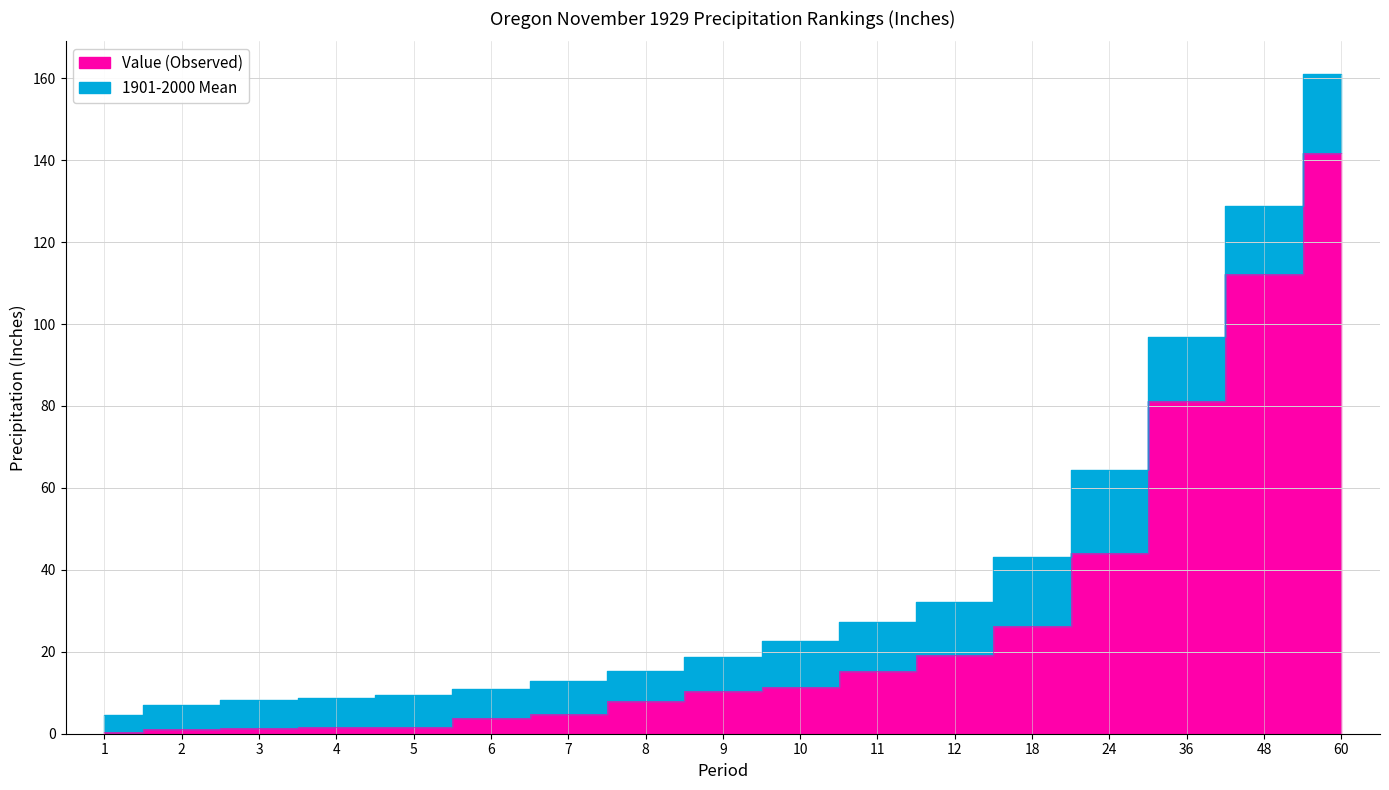

Is the value of Value at 2 greater than the value of 1901-2000 Mean at 9?

No